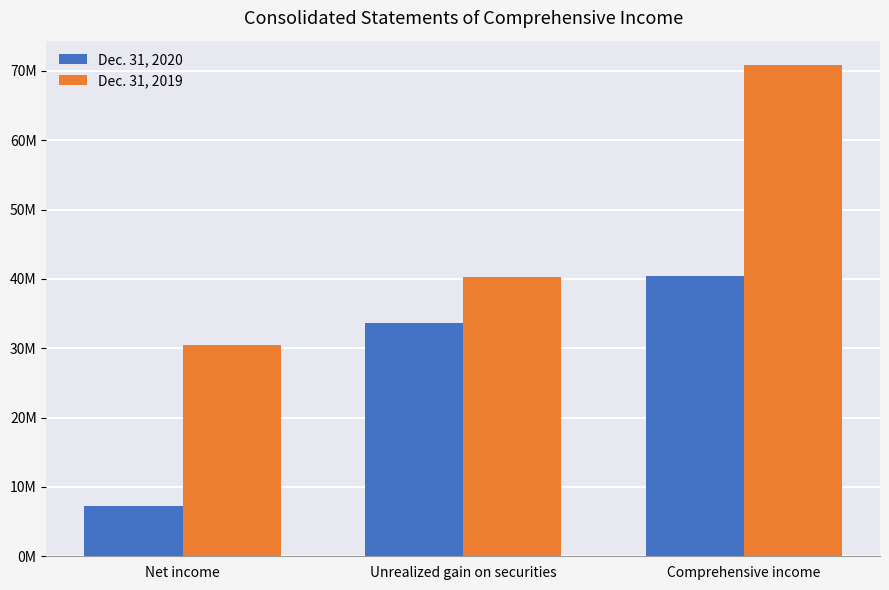

List the series in order of their peak value, highest first.

Dec. 31, 2019, Dec. 31, 2020